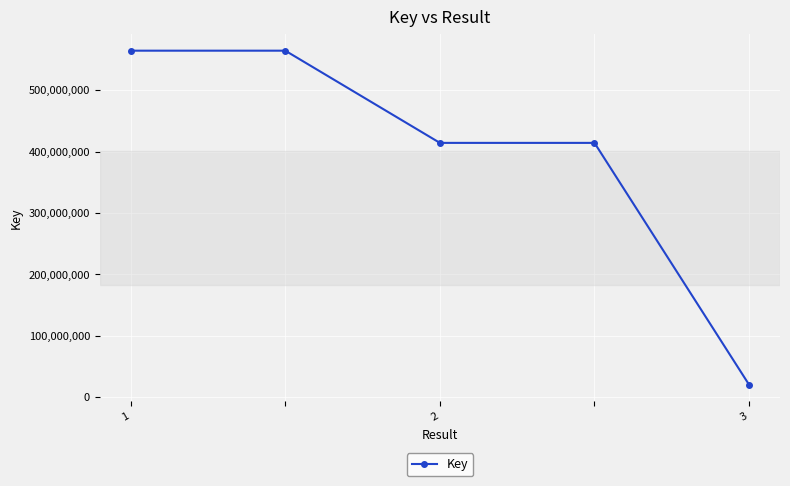

What is the greatest value displayed?

564240267